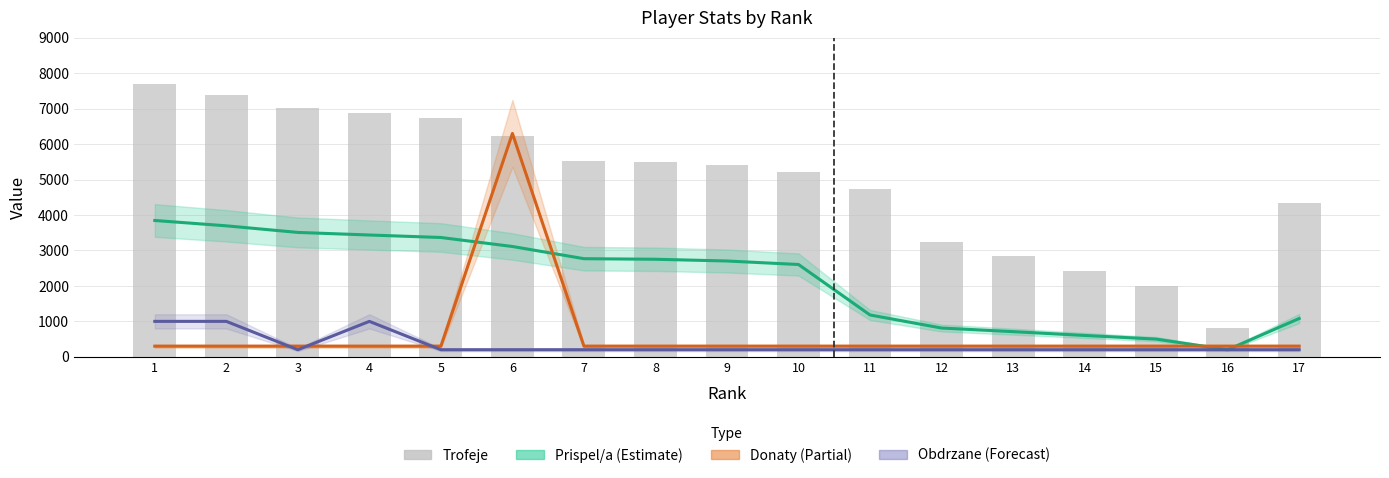

At which label does Trofeje first exceed 5407?

1